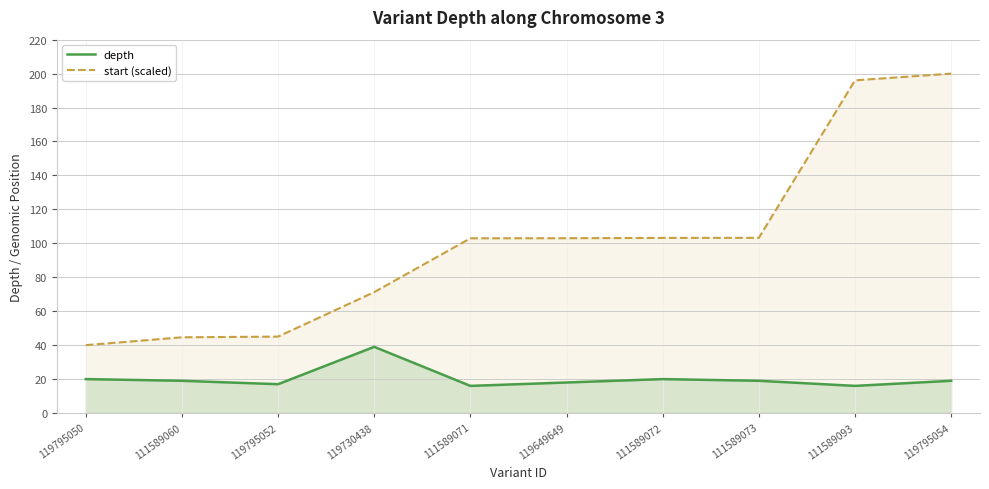

Is it true that start (scaled) equals 67.9 at 111589060?

False